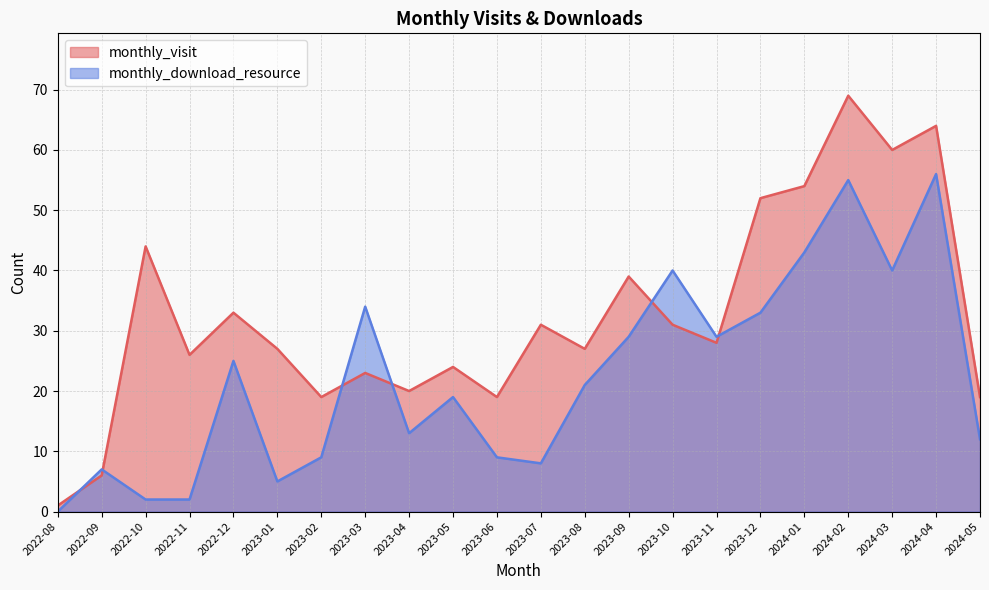

How many data points does each series have?

22